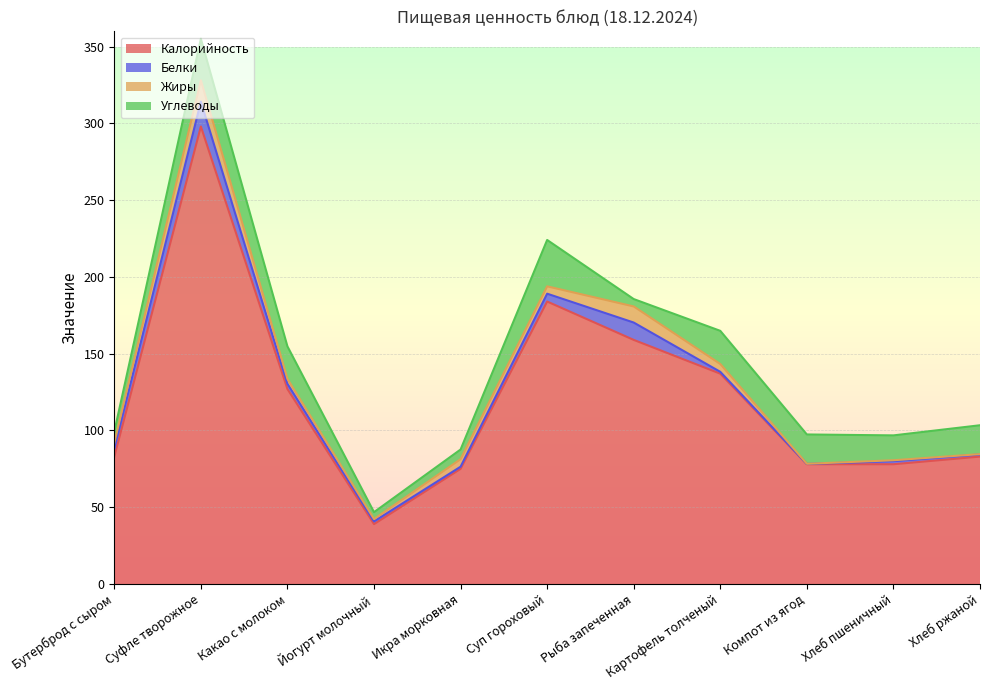

List the labels in order of Калорийность value, smallest first.

Йогурт молочный, Икра морковная, Компот из ягод, Хлеб пшеничный, Бутерброд с сыром, Хлеб ржаной, Какао с молоком, Картофель толченый, Рыба запеченная, Суп гороховый, Суфле творожное